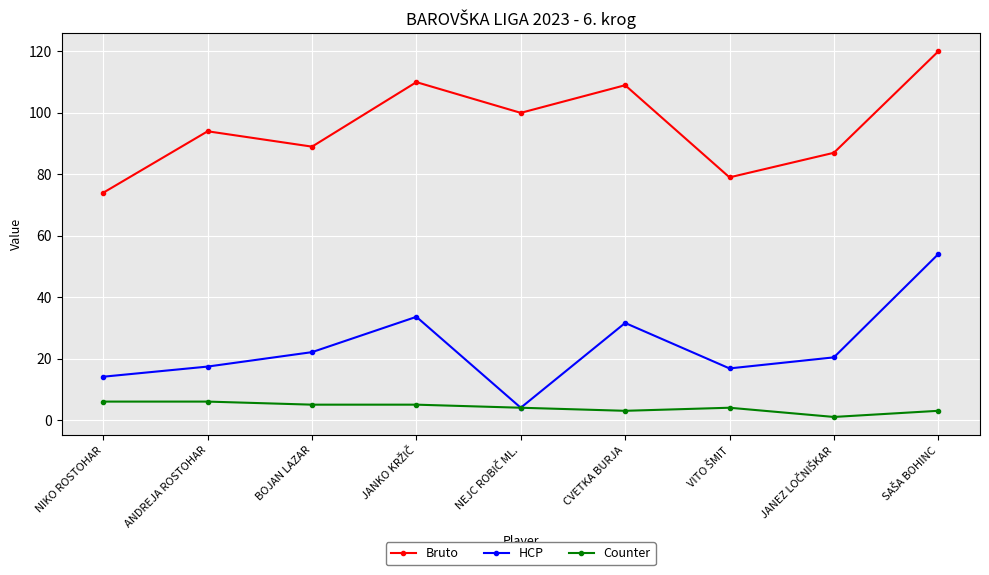

What are all the series names shown in the legend?

Bruto, HCP, Counter